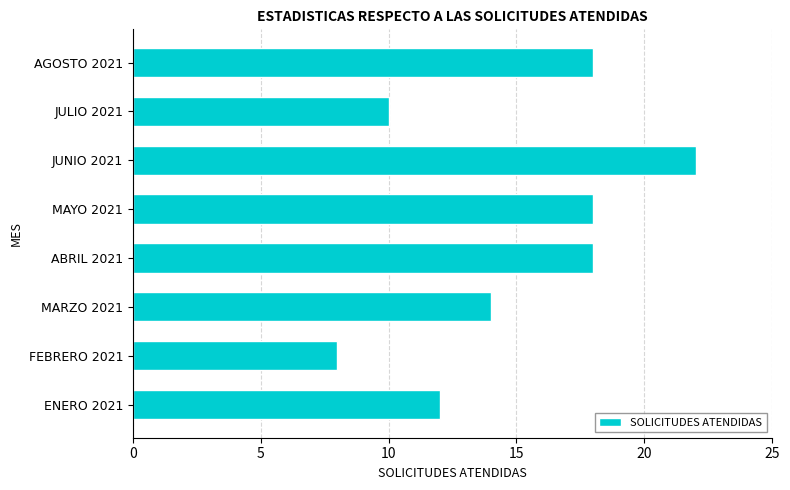

What is the ratio of the value at JUNIO 2021 to the value at ABRIL 2021?

1.2